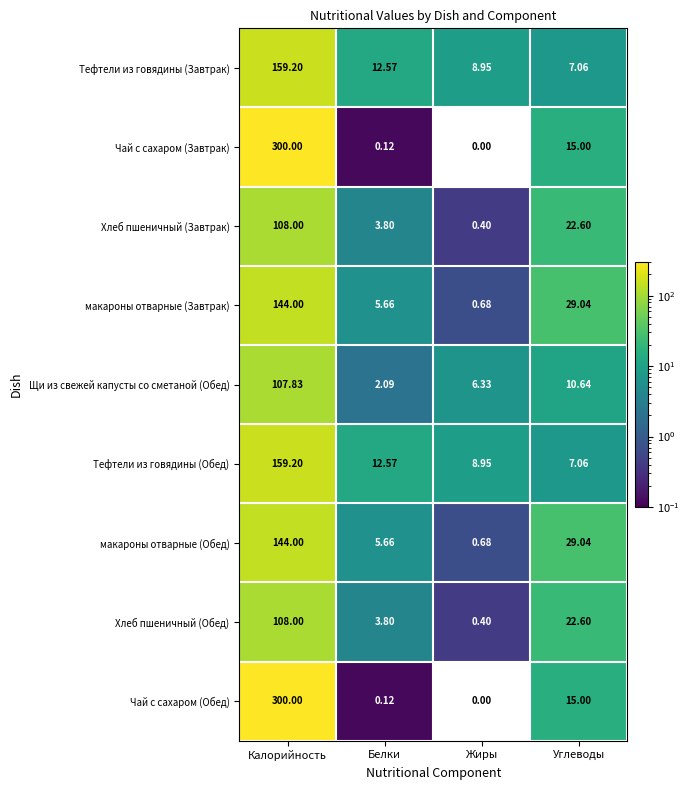

At which label does Хлеб пшеничный (Обед) reach its minimum?

Жиры